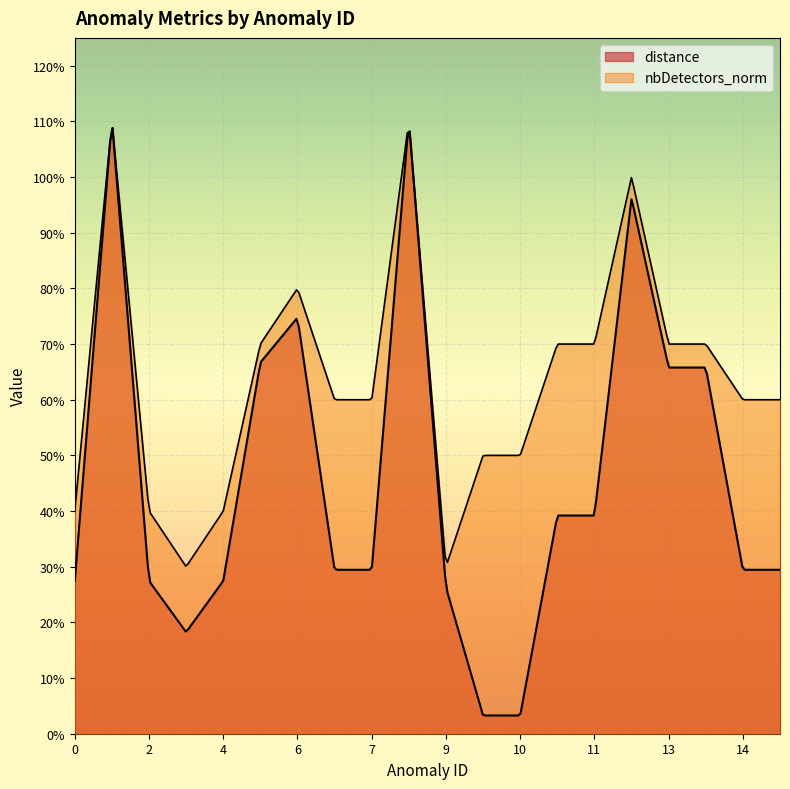

Which series ends up on top after the final intersection of distance and nbDetectors_norm?

nbDetectors_norm